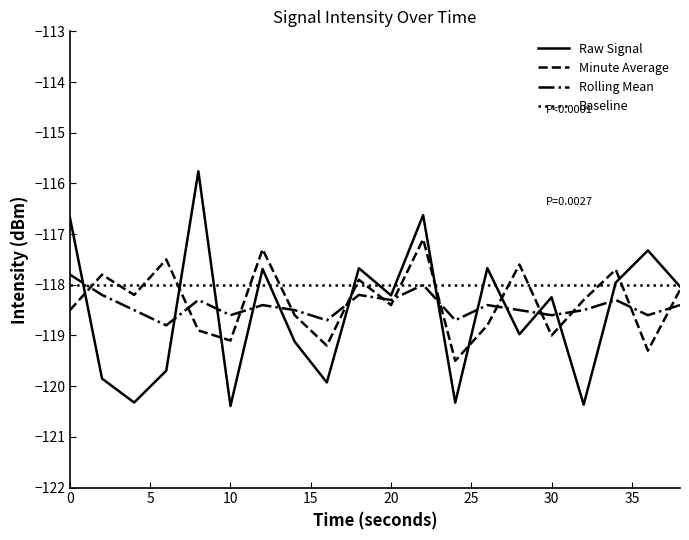

What is the greatest value displayed?

-115.8